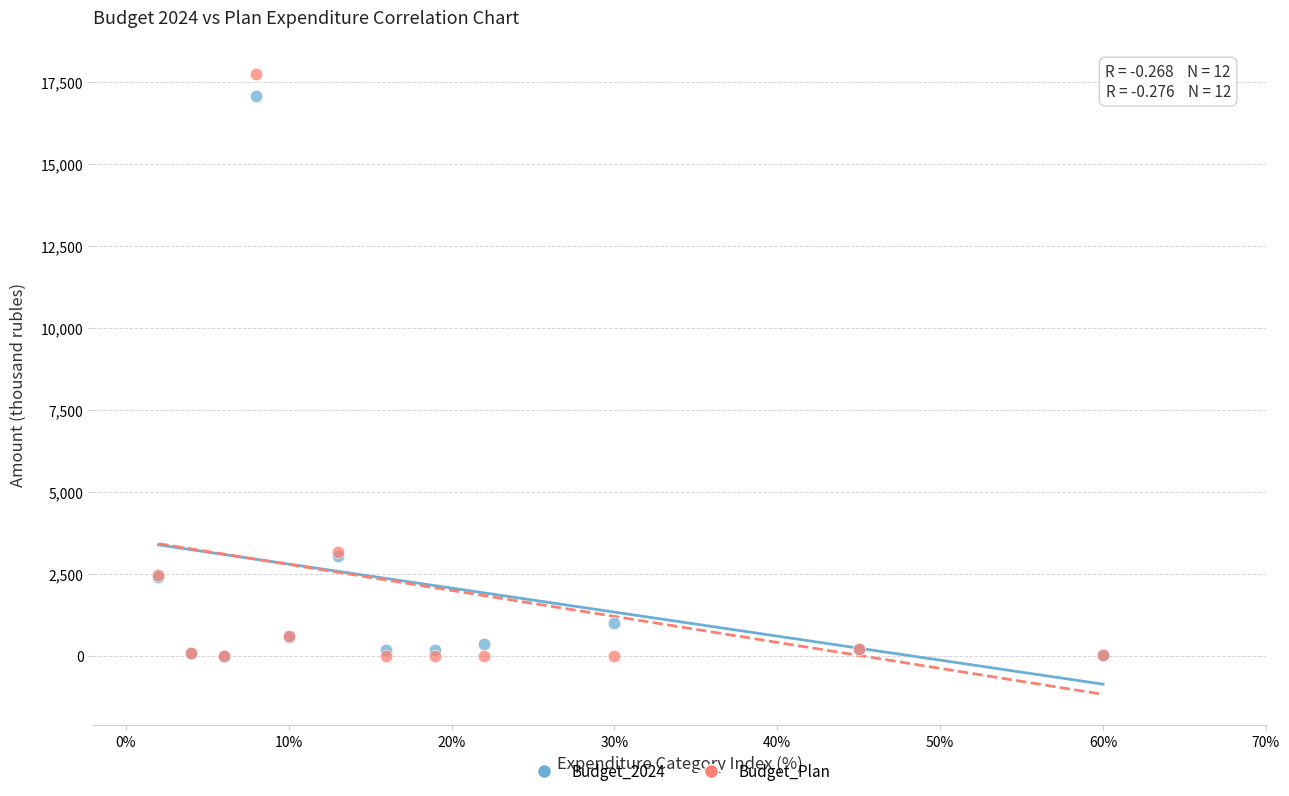

Which series has the widest spread of Y values?

Budget_Plan